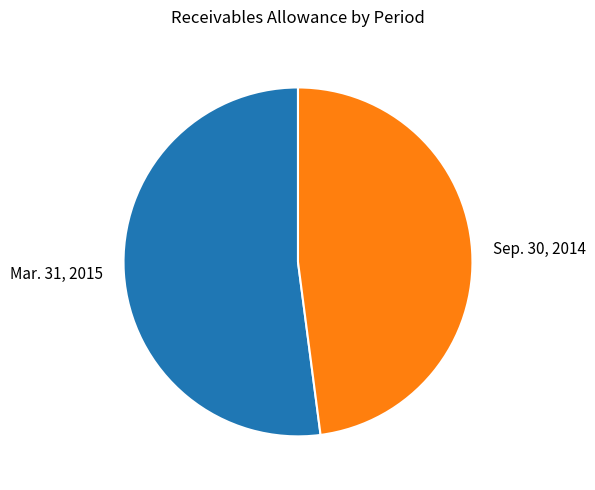

Which category has the smallest portion of the pie?

Sep. 30, 2014